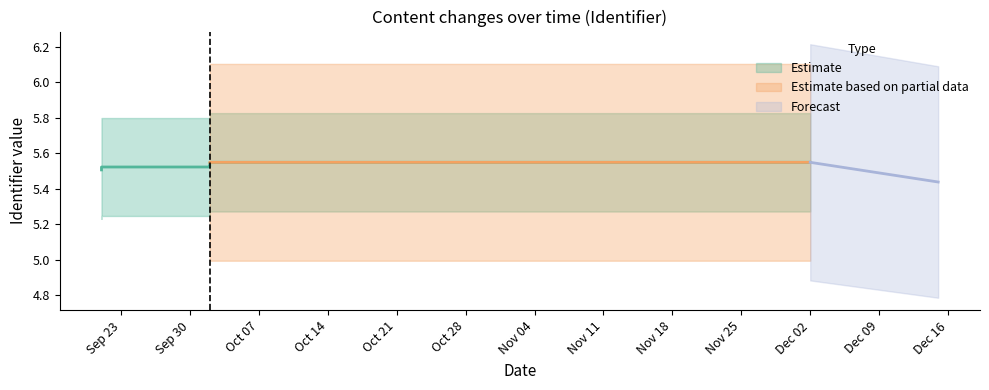

What is the label of the 17th point from the left?

Dec 02